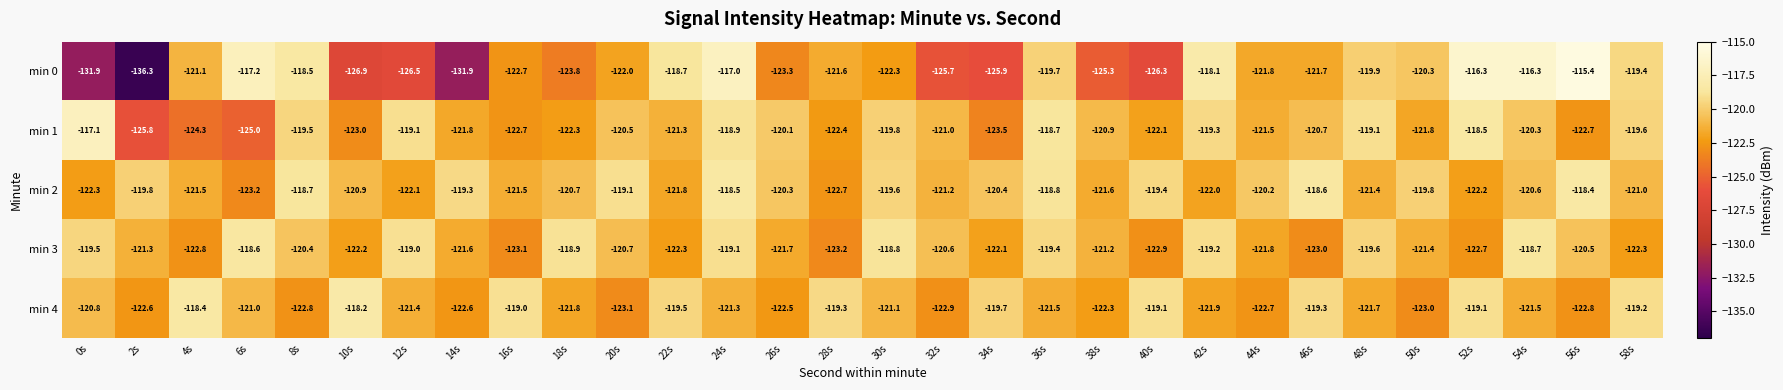

The value of min 0 at 4s is -121.1. True or false?

True